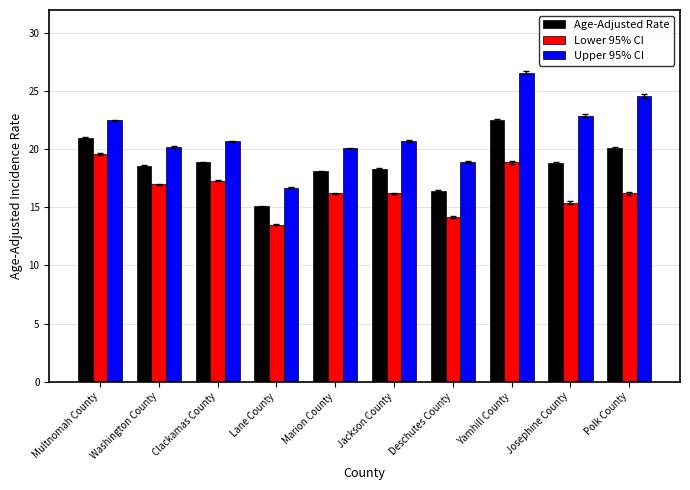

How many groups of bars are there?

10